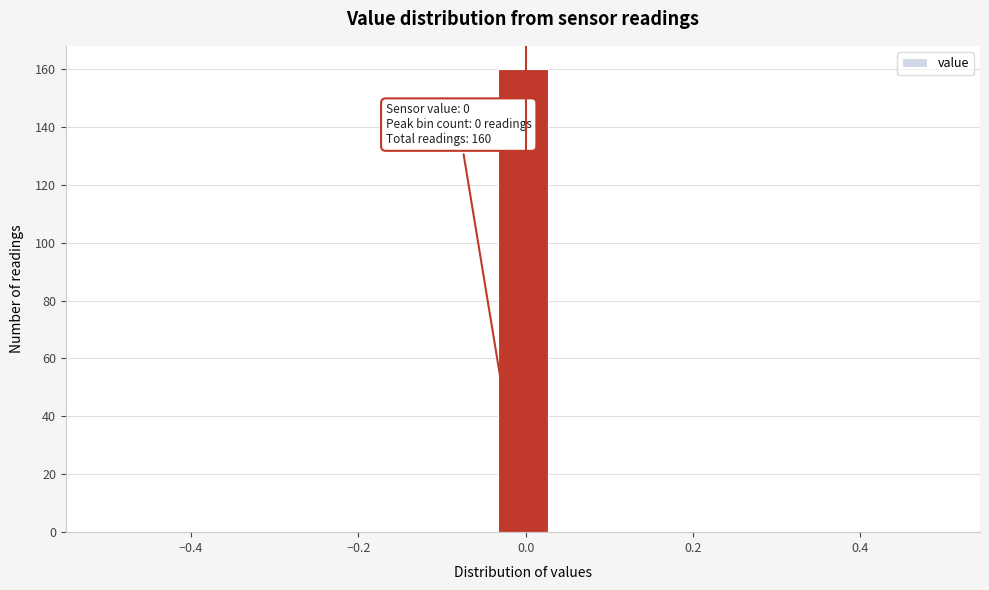

Around what value on the x-axis is the tallest bar? Give the approximate position of its centre, as read against the axis.

0.00